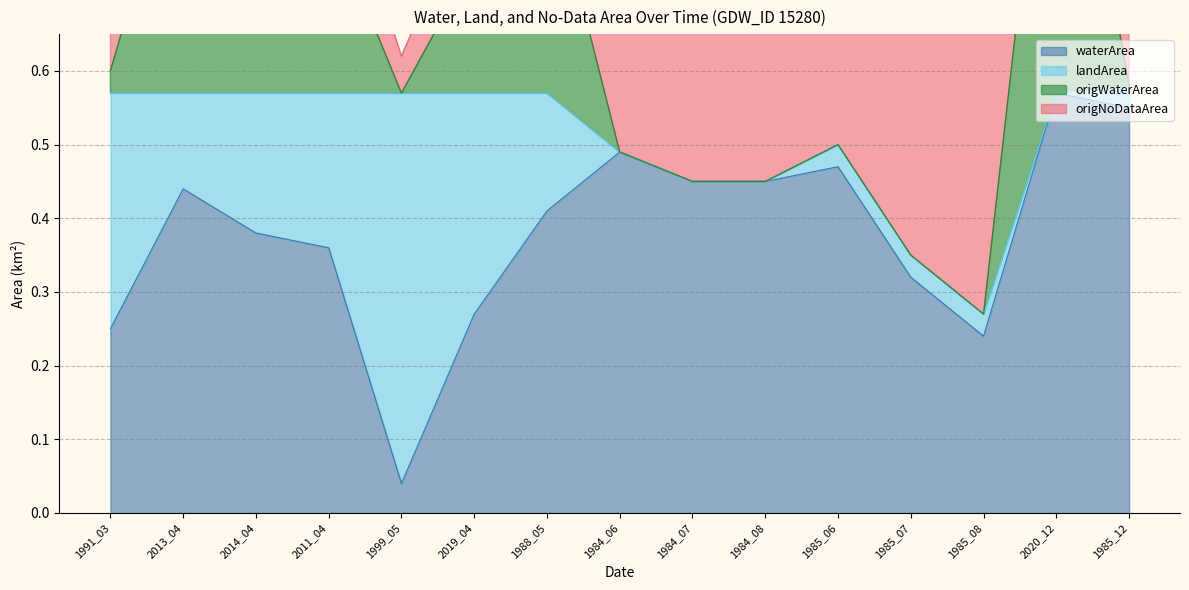

In origNoDataArea, how many points are higher than both neighbors (excluding endpoints)?

1